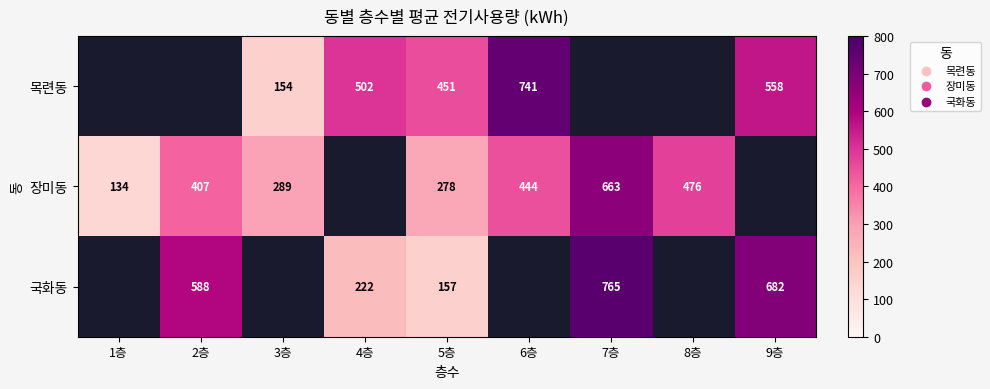

What is the sum of the 국화동 values at 2층 and 4층?

810